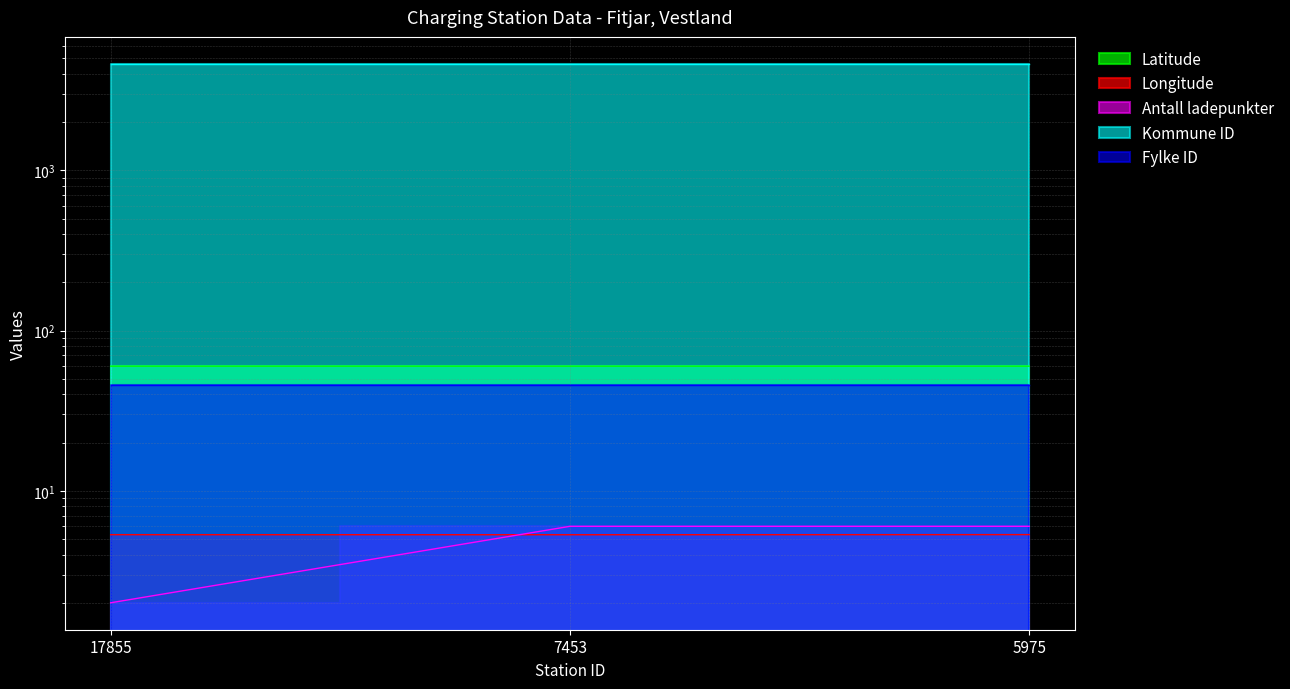

The value of Antall ladepunkter at 7453 is 6.0. True or false?

True